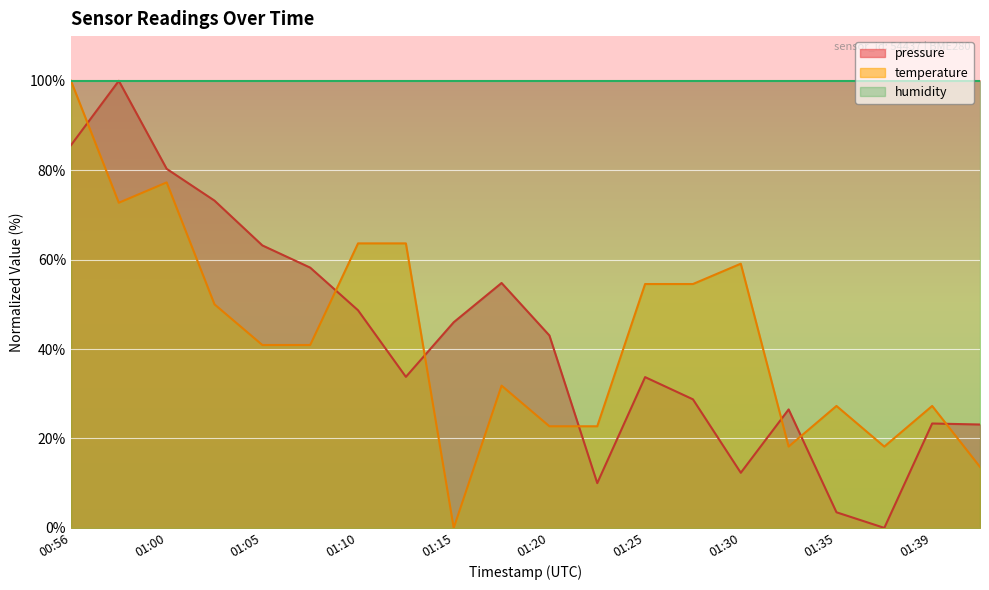

Which series ends up on top after the final intersection of pressure and temperature?

pressure